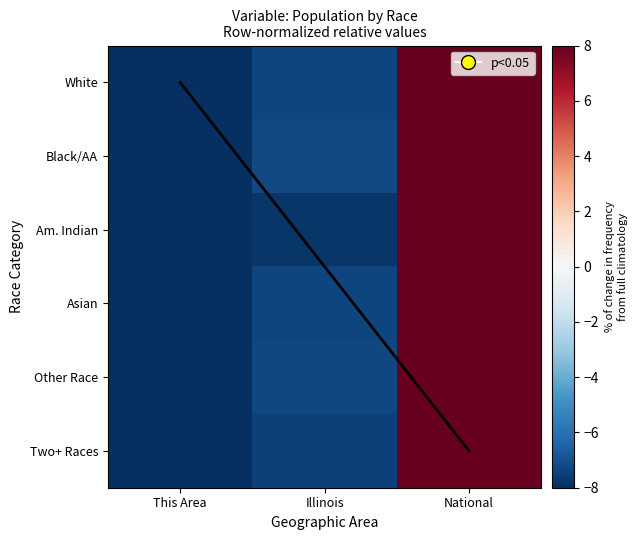

True or false: American Indian and Alaska Native has a value of 13.3 at National.

False